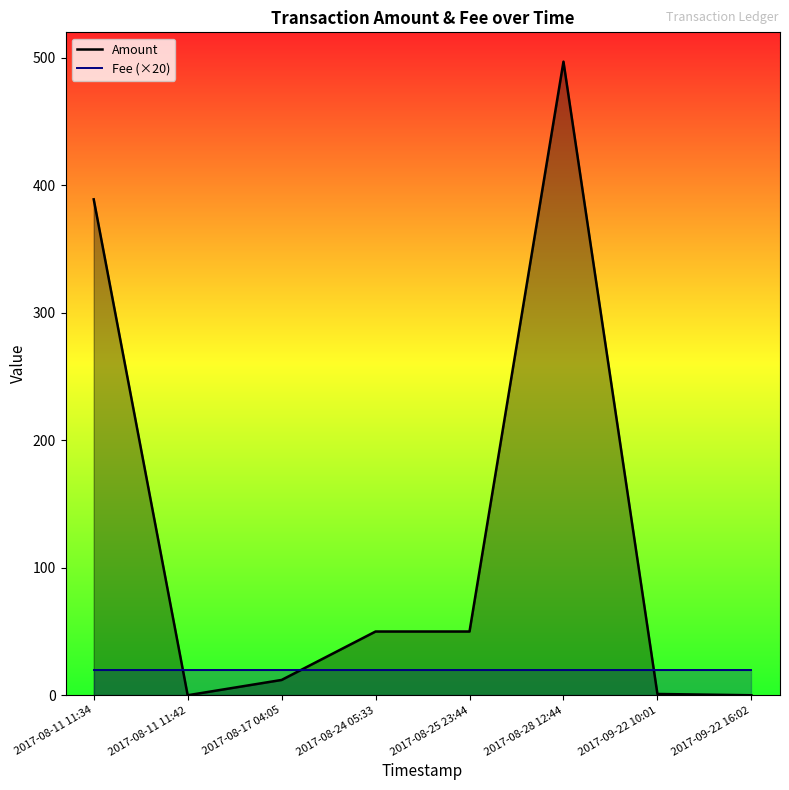

Reading right to left, what are all the values shown in this chart?

Amount: 2017-09-22 16:02=0	2017-09-22 10:01=1	2017-08-28 12:44=497	2017-08-25 23:44=50	2017-08-24 05:33=50	2017-08-17 04:05=12	2017-08-11 11:42=0	2017-08-11 11:34=389
Fee (×20): 2017-09-22 16:02=20	2017-09-22 10:01=20	2017-08-28 12:44=20	2017-08-25 23:44=20	2017-08-24 05:33=20	2017-08-17 04:05=20	2017-08-11 11:42=20	2017-08-11 11:34=20